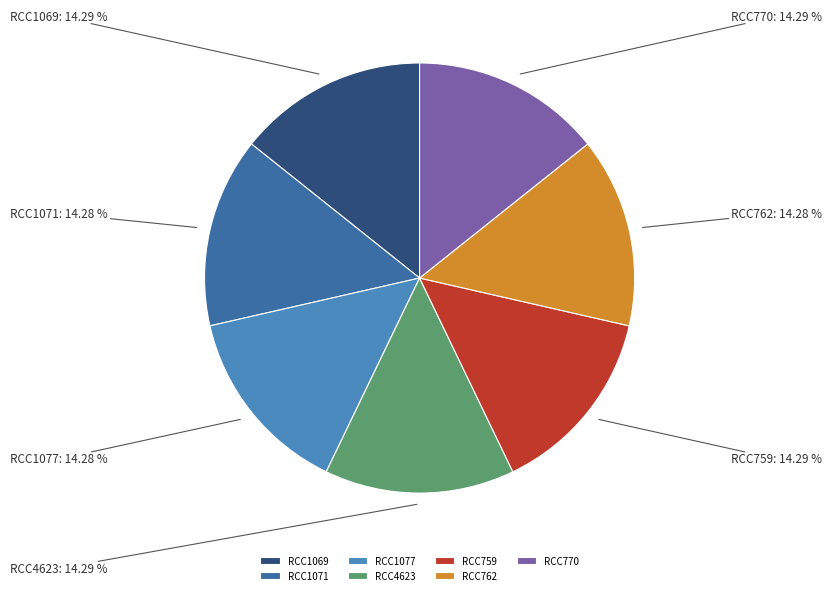

Is the sum of RCC770 and RCC1071 greater than half?

No